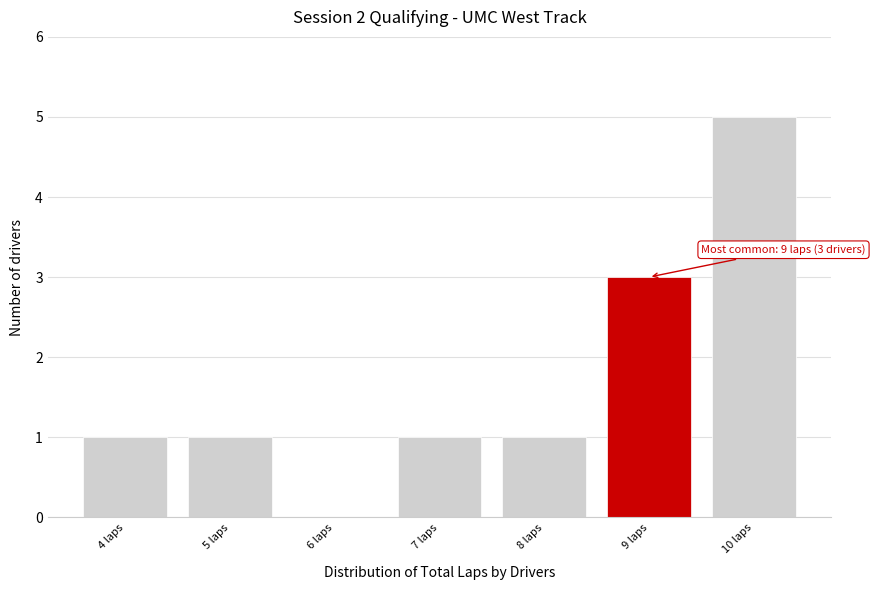

Over which range of the x-axis is the bar tallest?

9.5 to 10.5